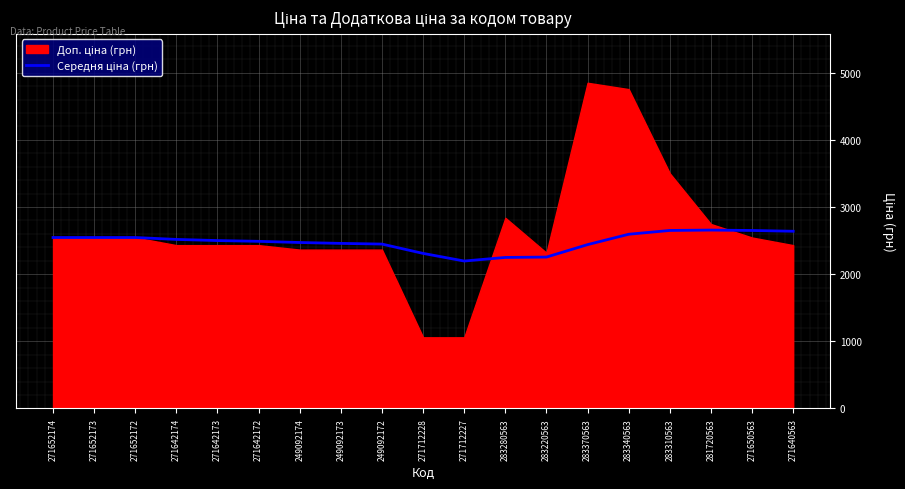

Where is the first local minimum?

271712227